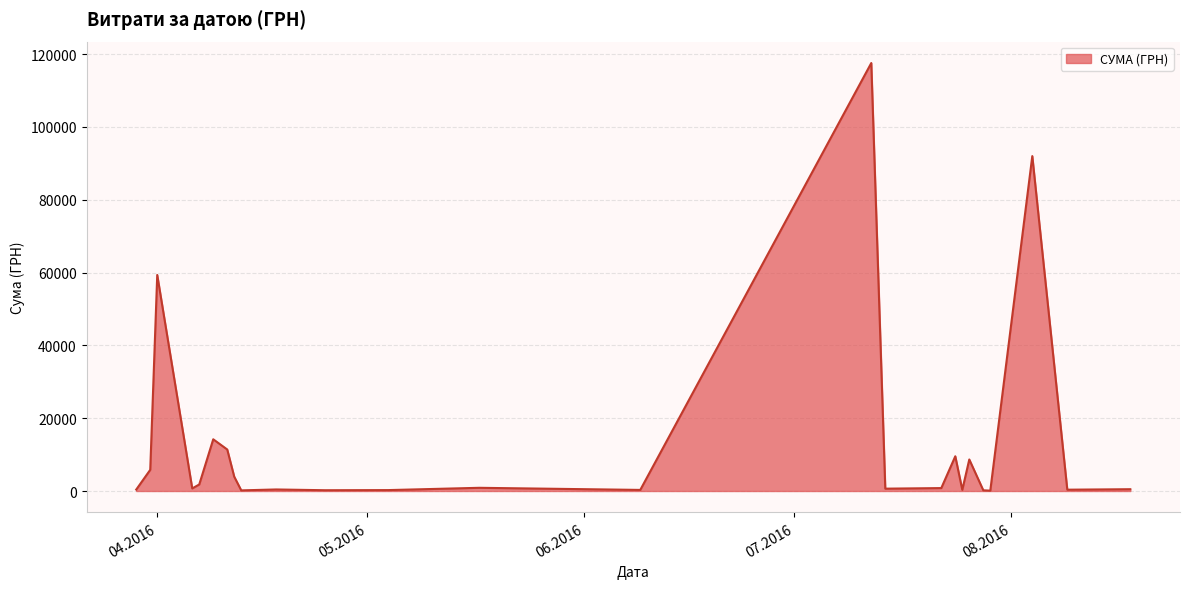

What is the maximum value shown in the chart?

117568.8